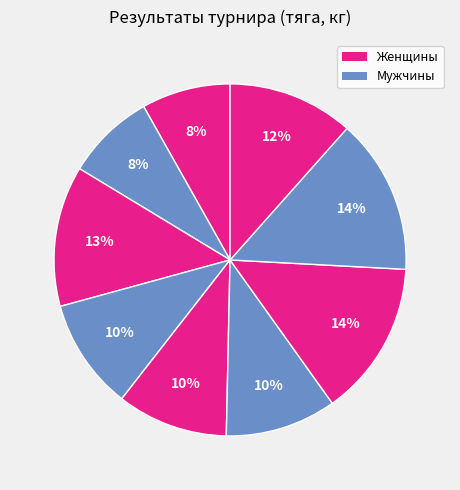

Count the number of slices in the pie.

9